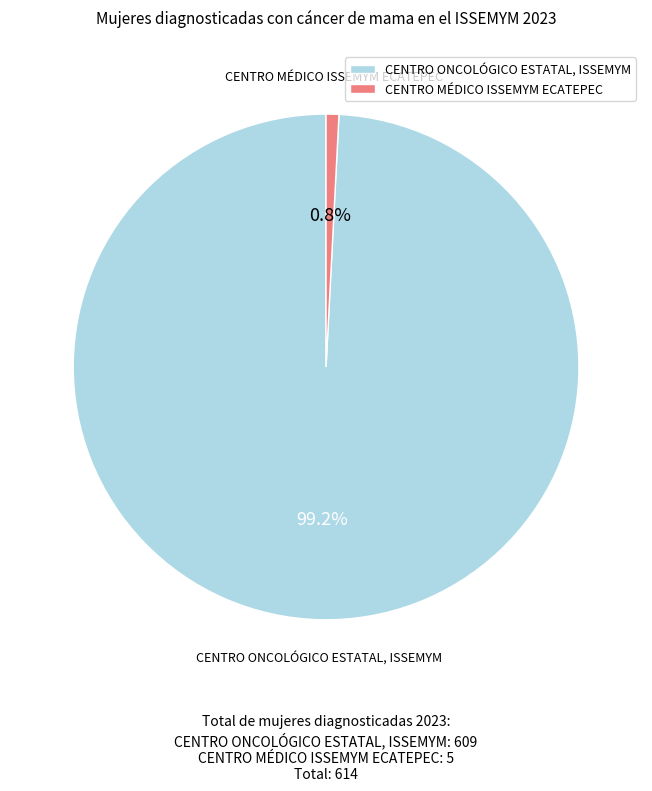

To the nearest percent, what portion does CENTRO ONCOLÓGICO ESTATAL, ISSEMYM represent?

99%